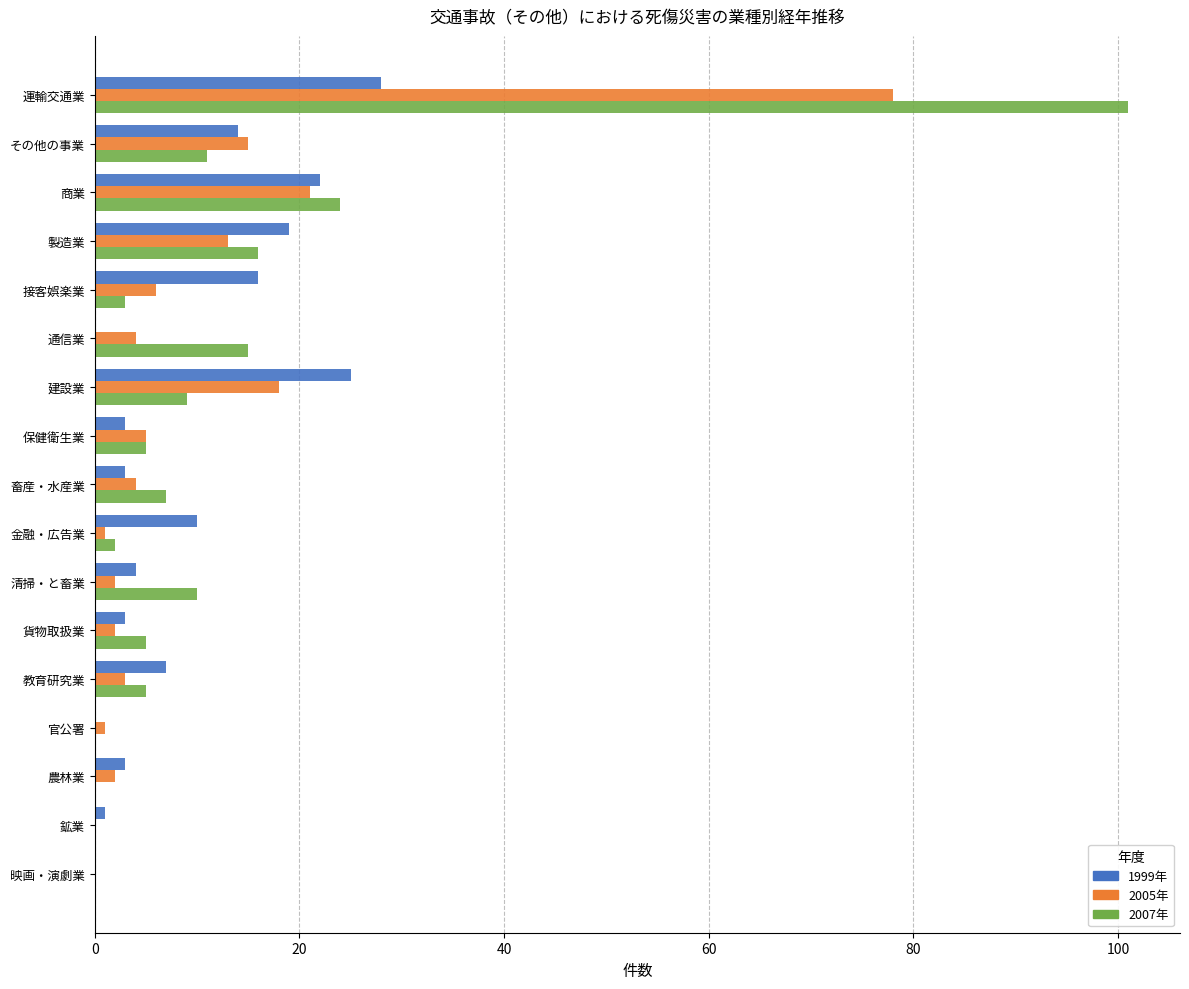

Count the number of categories in the chart.

17